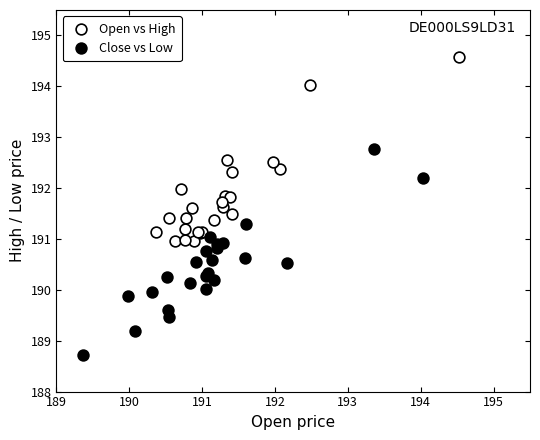

Which series reaches the minimum Y coordinate?

Close vs Low